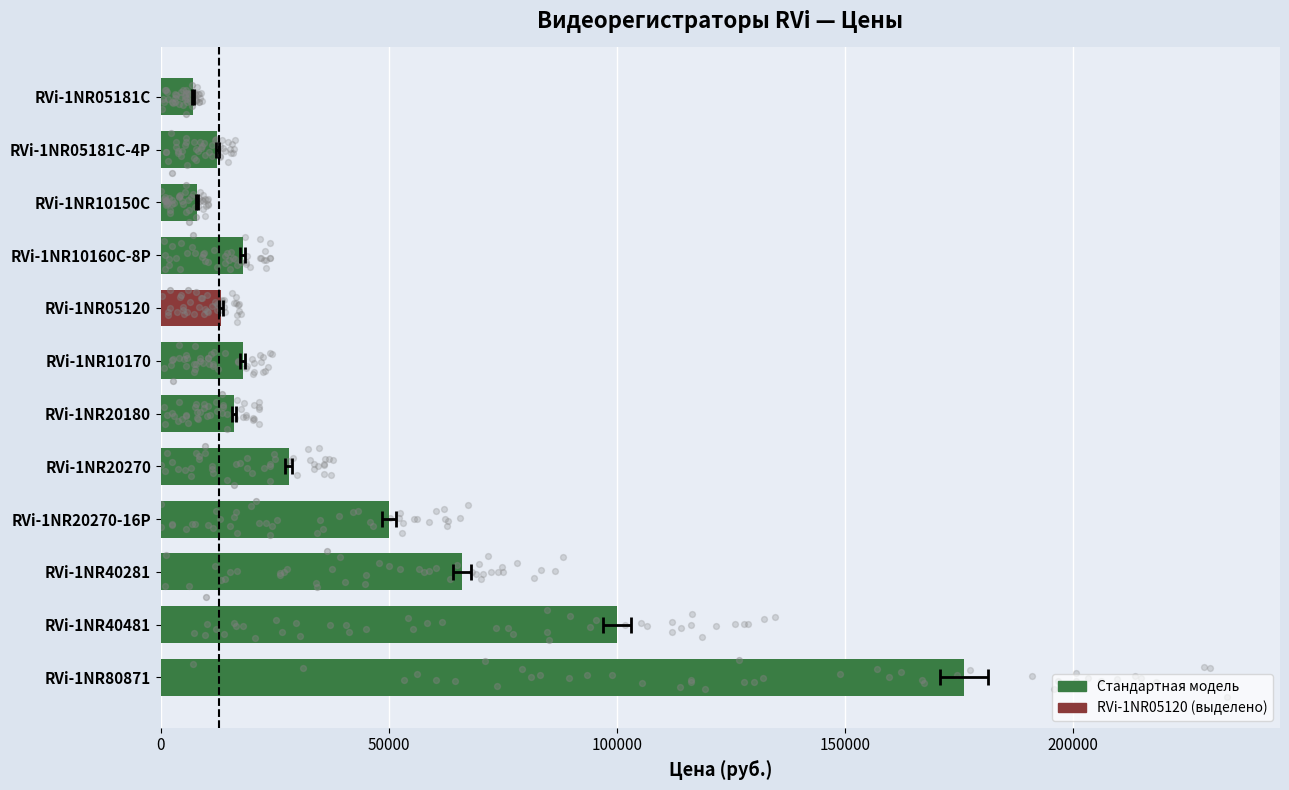

Between RVi-1NR05181C and RVi-1NR05181C-4P, which is larger?

RVi-1NR05181C-4P